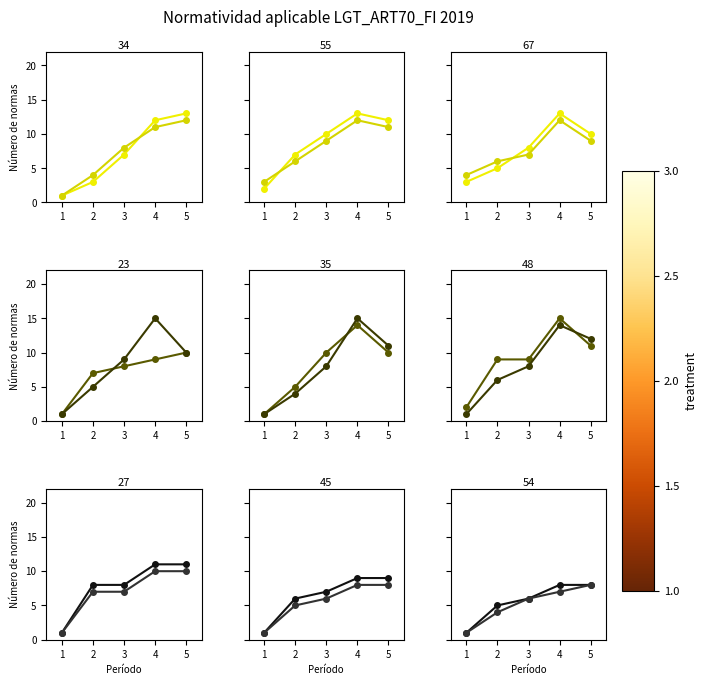

Which series has the widest spread of values?

Reglamento